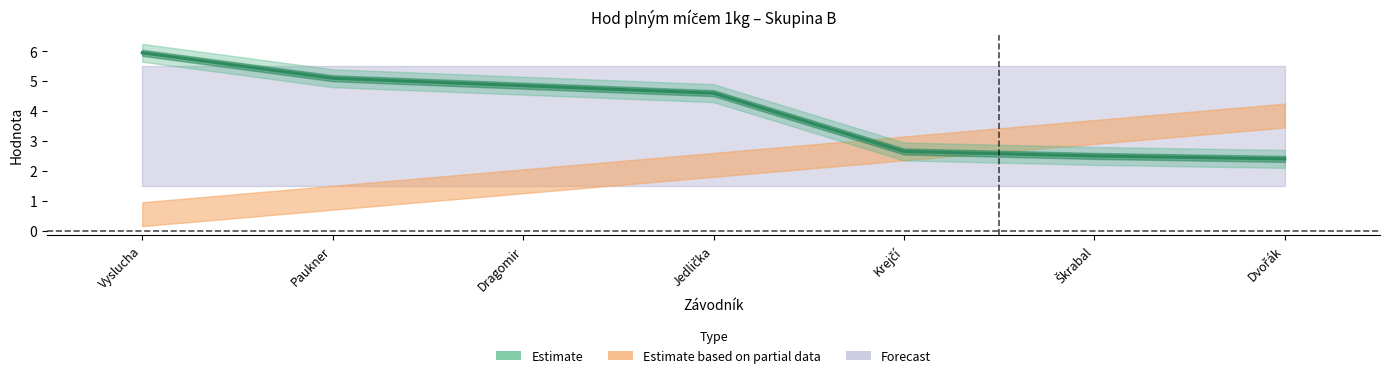

True or false: Výkon and Pořadí intersect in this chart.

True